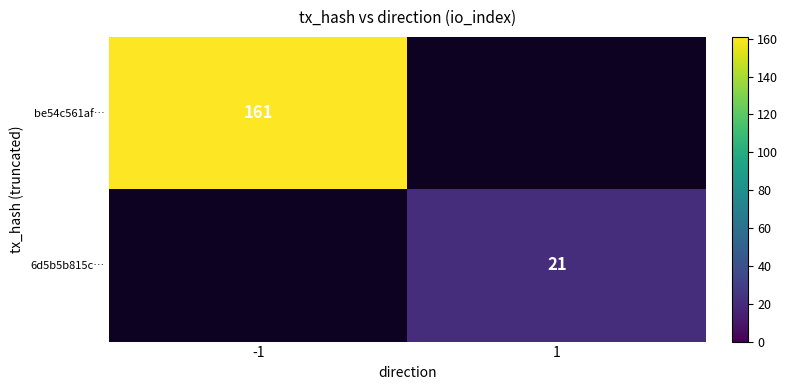

The 6d5b5b815c… series shows 21 at 1. True or false?

True